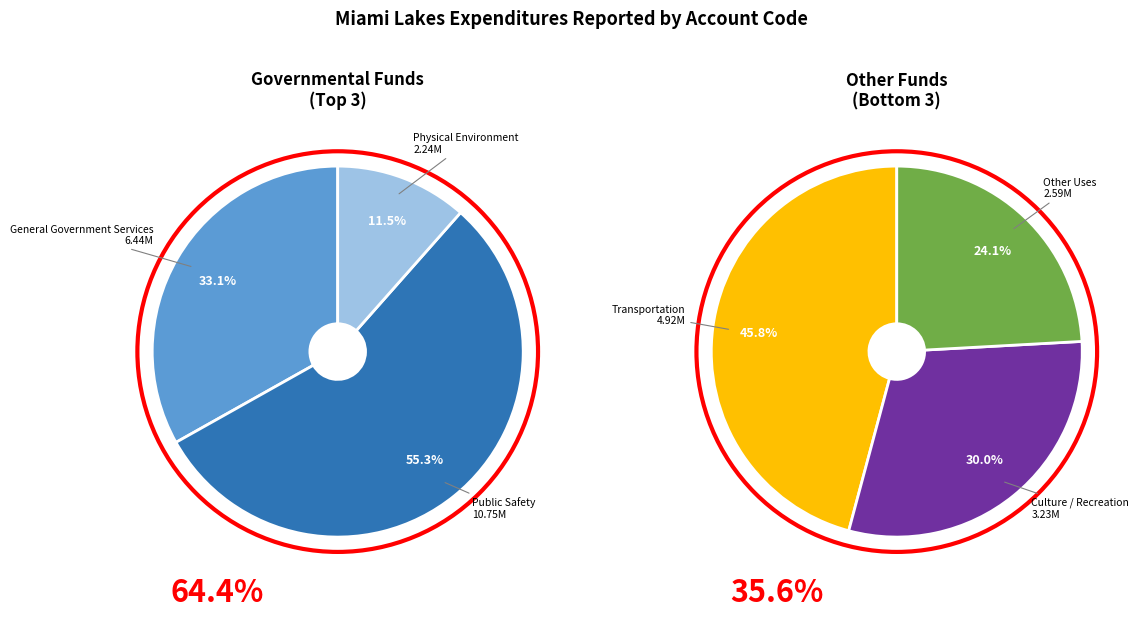

Between General Government Services and Transportation, which is larger?

General Government Services